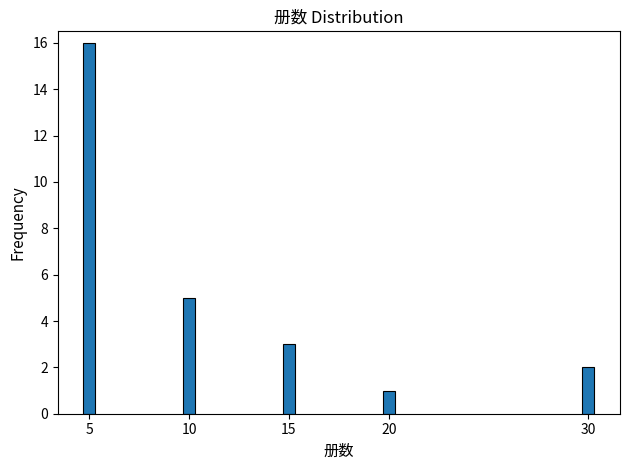

Reading left to right, list all the values displayed in this chart.

5=16	10=5	15=3	20=1	30=2